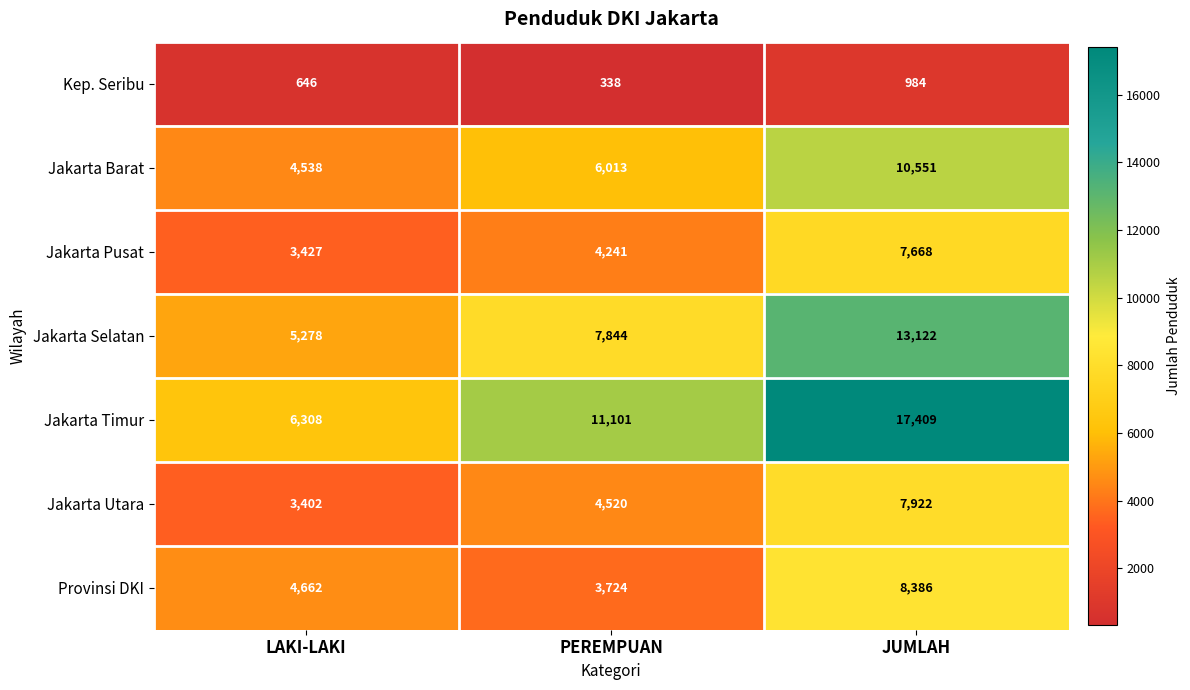

At which label is Jakarta Utara closest to 5662?

PEREMPUAN